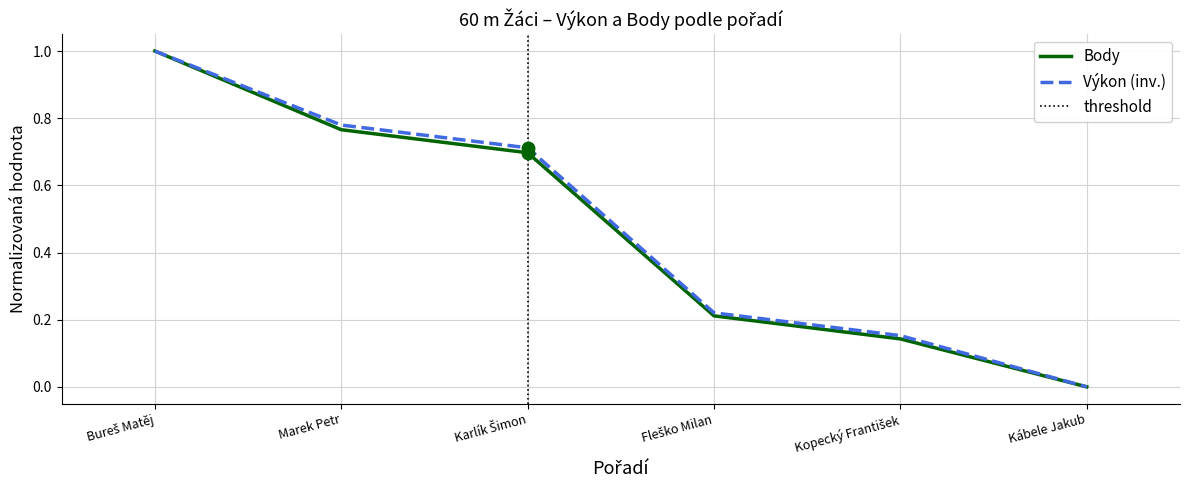

At which label is Výkon closest to 0?

Kábele Jakub